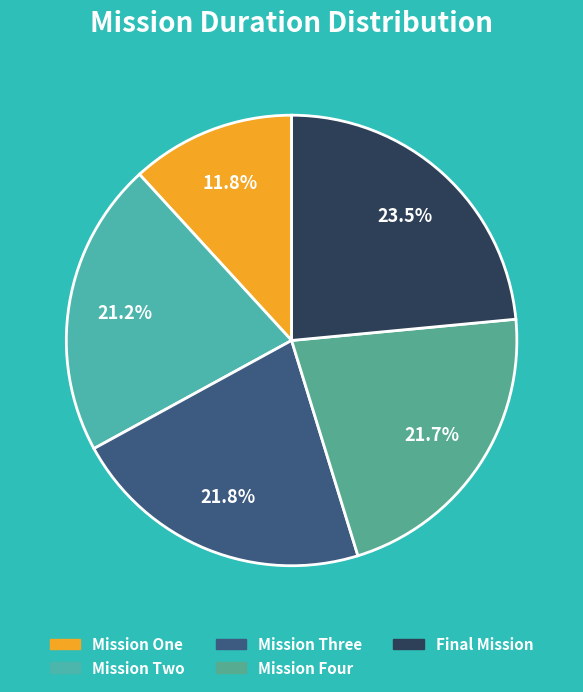

How many segments does this pie chart have?

5